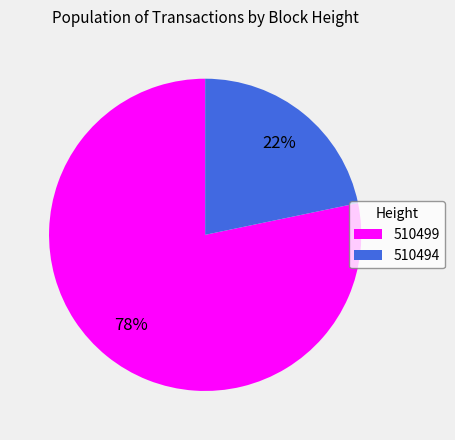

To the nearest percent, what is the combined percentage of 510494 and 510499?

100%